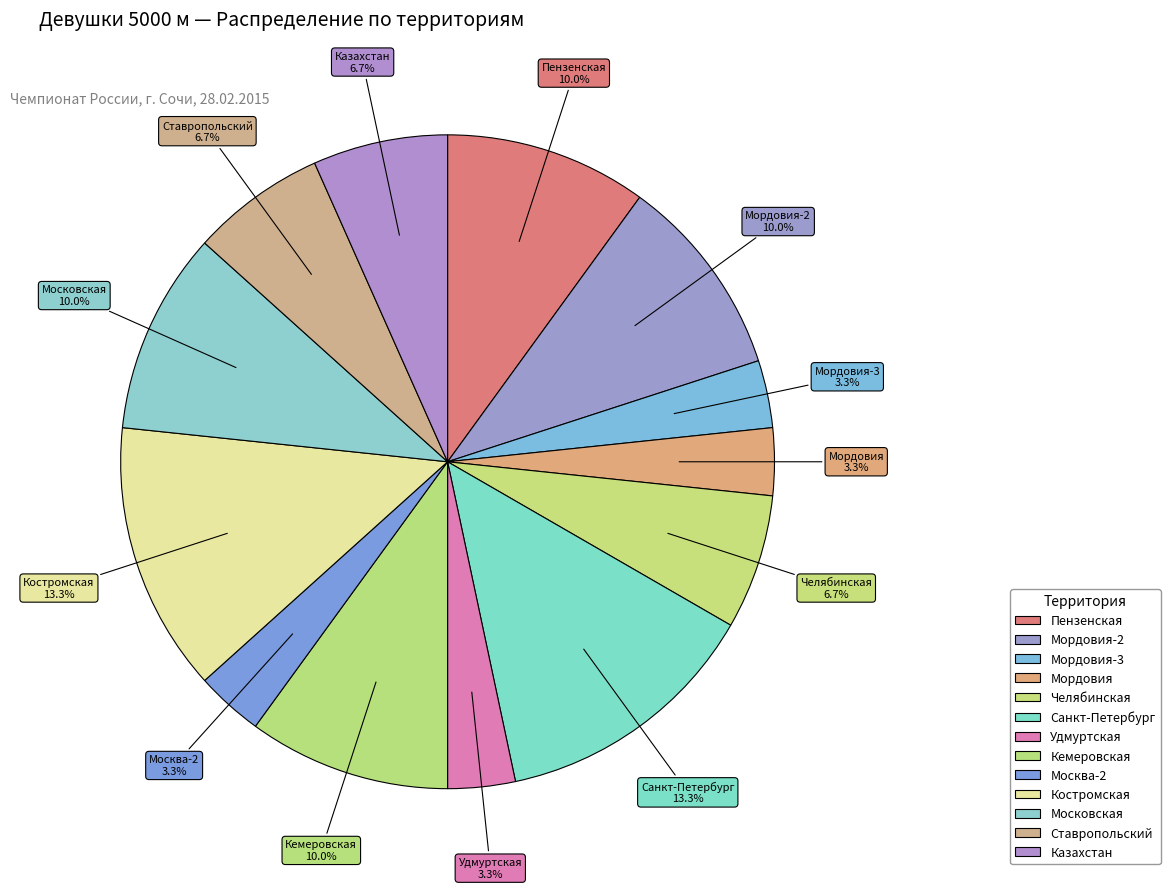

Which has a higher value, Костромская or Москва-2?

Костромская